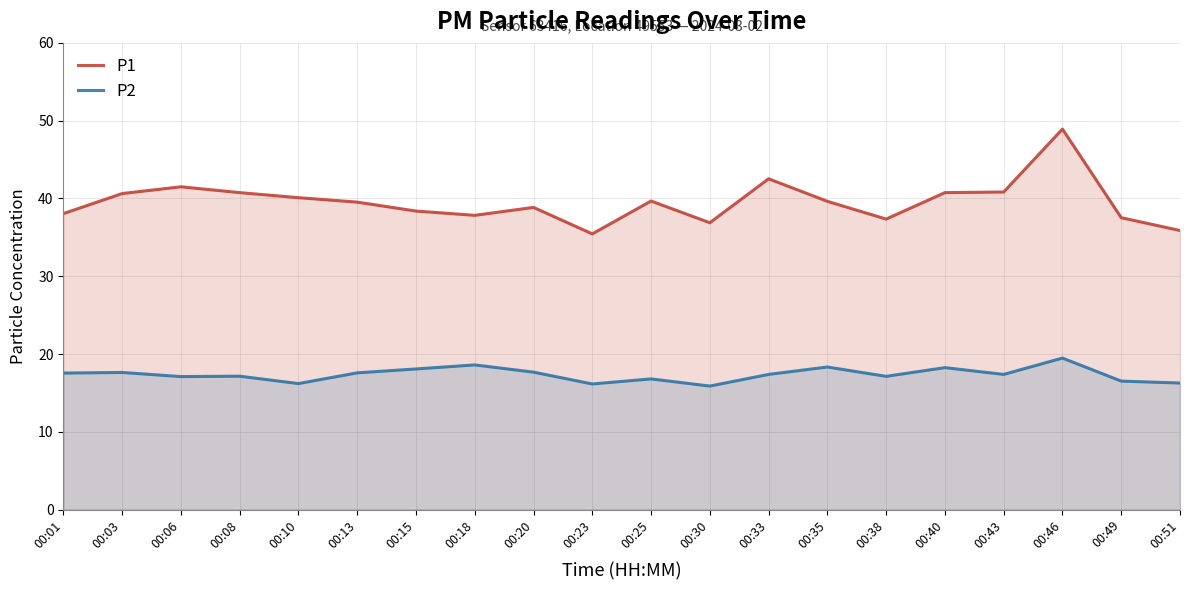

What is the average value of the P1 series?

39.6